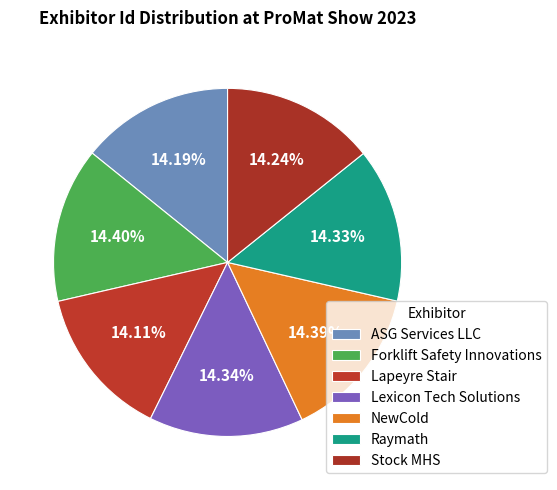

Count the number of slices in the pie.

7